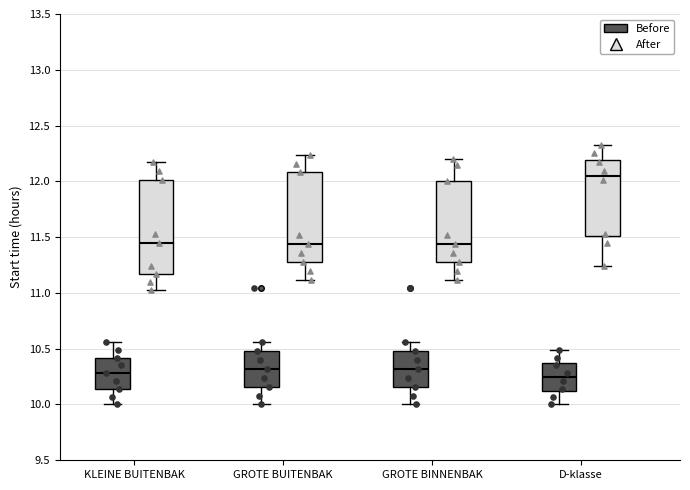

Reading left to right, read every box against the y-axis: the position of its median line, the range the box covers, and the ends of its whiskers. The values are not printed on the chart, so give them approximately, as read against the axis.

KLEINE BUITENBAK (Before): median 10.30, box 10.15 to 10.40, whiskers 10.00 to 10.55
KLEINE BUITENBAK (After): median 11.45, box 11.15 to 12.00, whiskers 11.05 to 12.15
GROTE BUITENBAK (Before): median 10.30, box 10.15 to 10.50, whiskers 10.00 to 10.55
GROTE BUITENBAK (After): median 11.45, box 11.30 to 12.10, whiskers 11.10 to 12.25
GROTE BINNENBAK (Before): median 10.30, box 10.15 to 10.50, whiskers 10.00 to 10.55
GROTE BINNENBAK (After): median 11.45, box 11.30 to 12.00, whiskers 11.10 to 12.20
D-klasse (Before): median 10.25, box 10.10 to 10.35, whiskers 10.00 to 10.50
D-klasse (After): median 12.05, box 11.50 to 12.20, whiskers 11.25 to 12.35